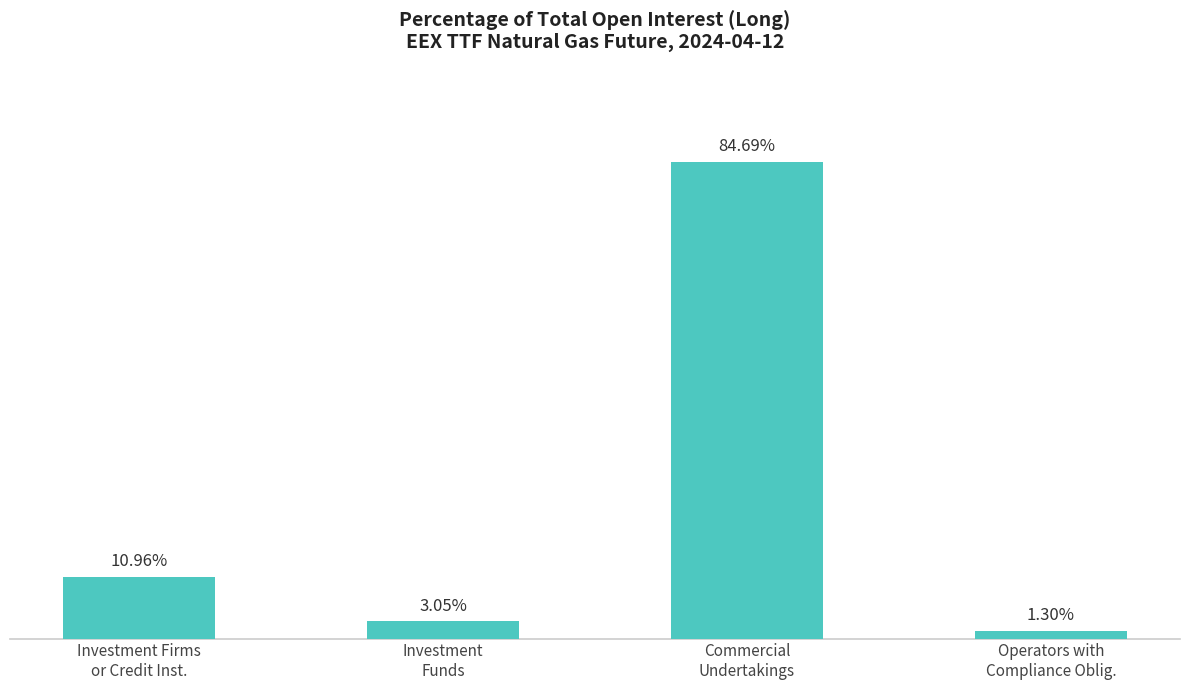

What is the label of the 1st bar from the right?

Operators with
Compliance Oblig.